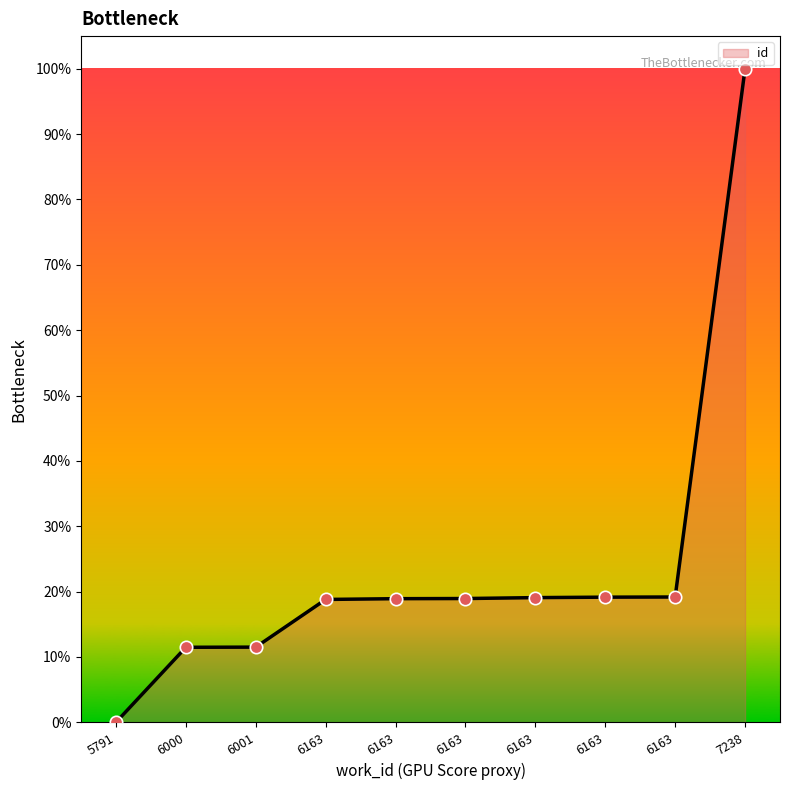

Which has a higher value, 6163 or 6163?

6163